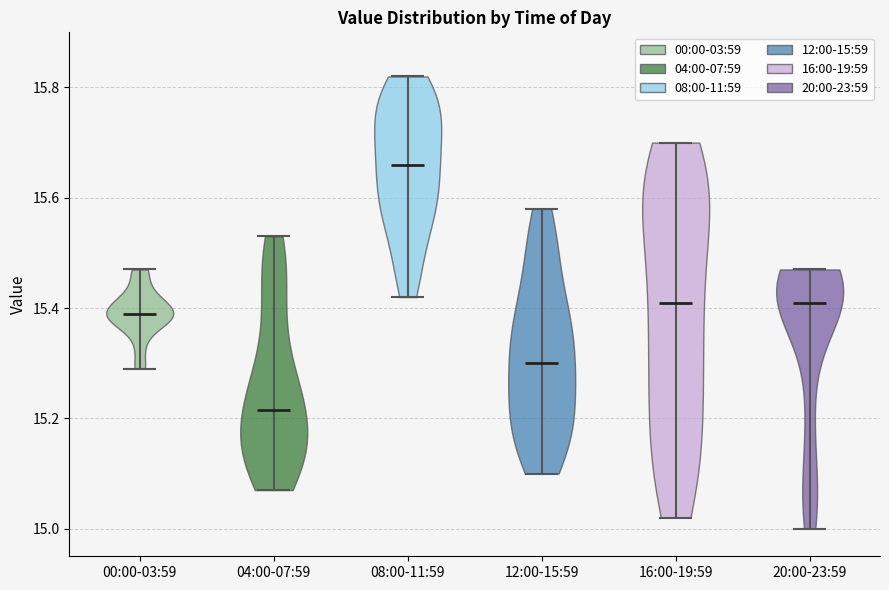

What is the lowest point the violin for 00:00-03:59 reaches on the y-axis? The values are not printed on the chart, so give them approximately, as read against the axis.

15.30